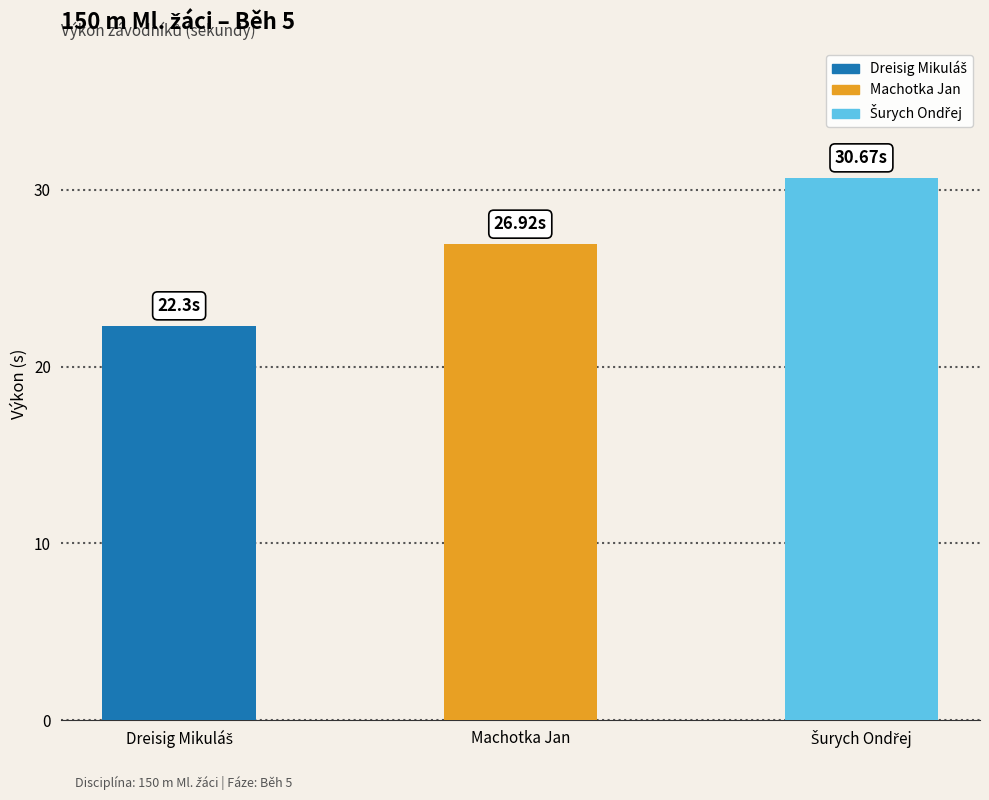

What is the greatest value displayed?

30.7